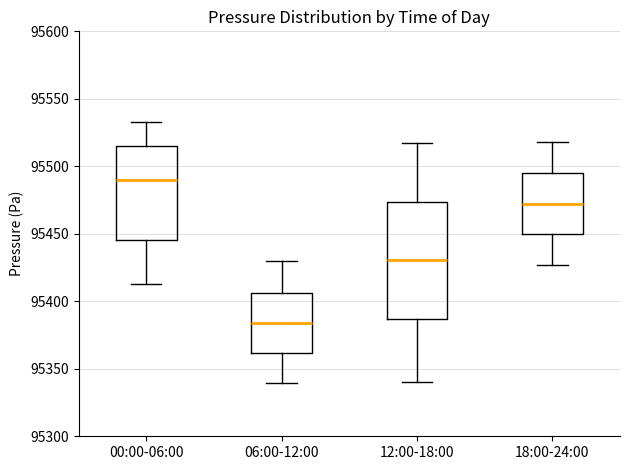

Which box's median line is the lowest?

06:00-12:00